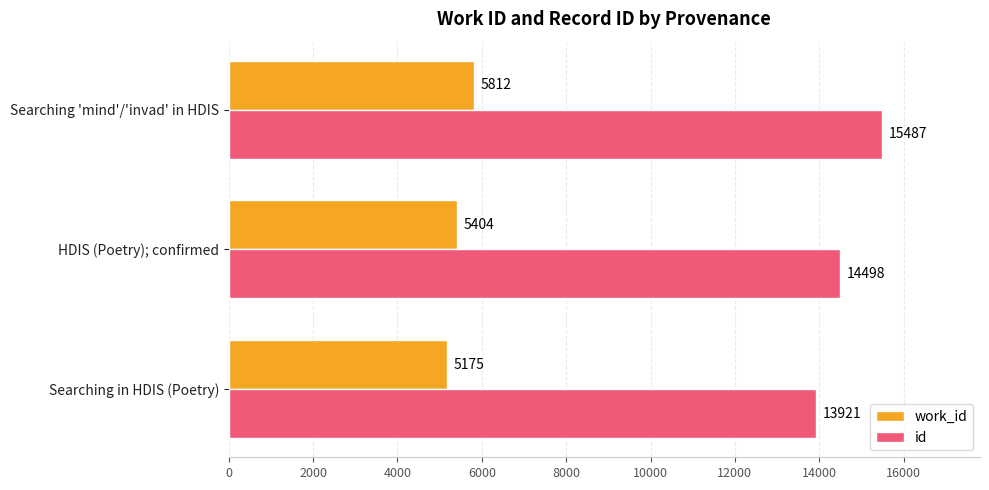

What is the difference between the highest and lowest values at HDIS (Poetry); confirmed?

9094